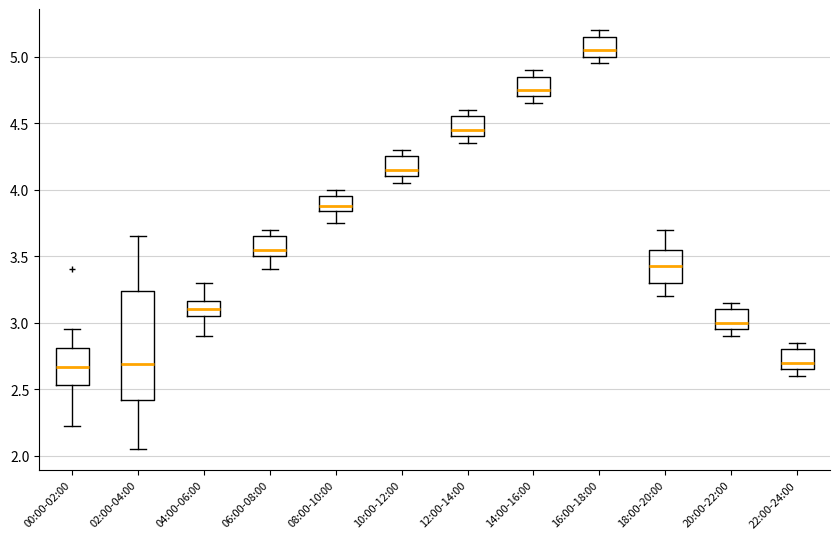

Where does the upper whisker of the box for 14:00-16:00 end on the y-axis? The values are not printed on the chart, so give them approximately, as read against the axis.

4.90